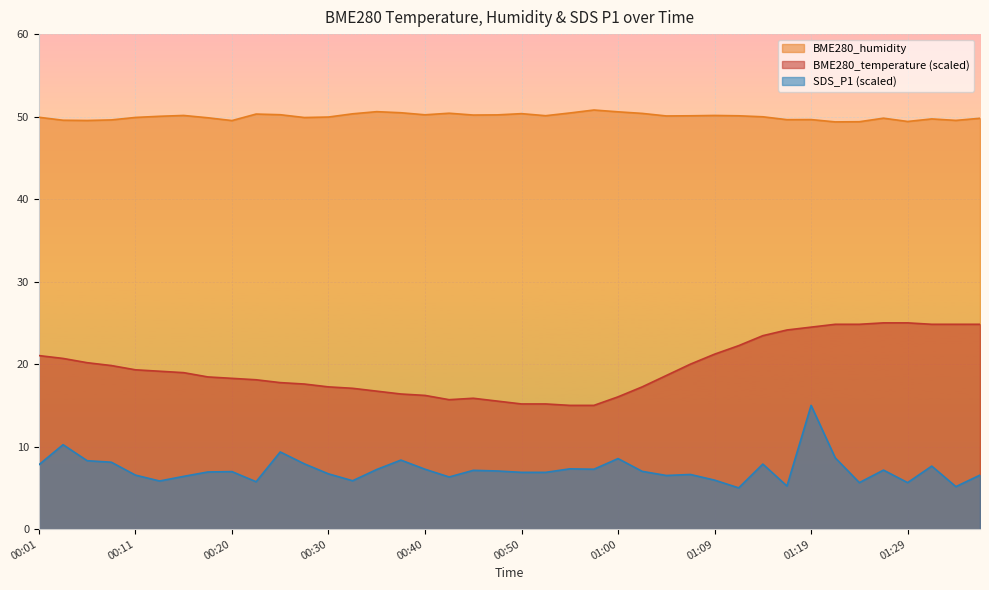

What is the difference between the BME280_temperature values at 00:01 and 00:35?

4.3